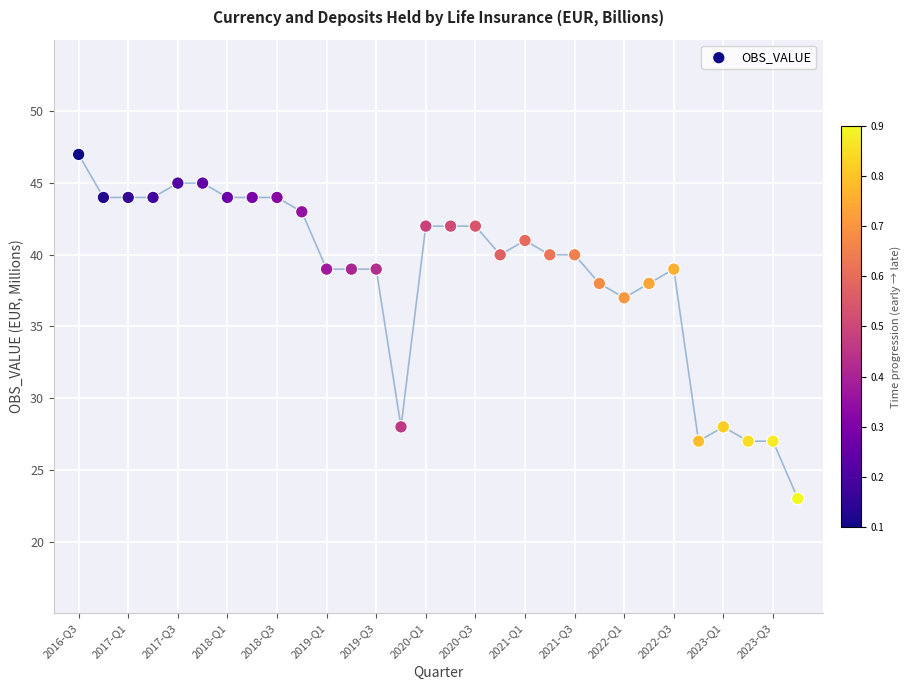

What Y value in the scatter plot is closest to 35?

37